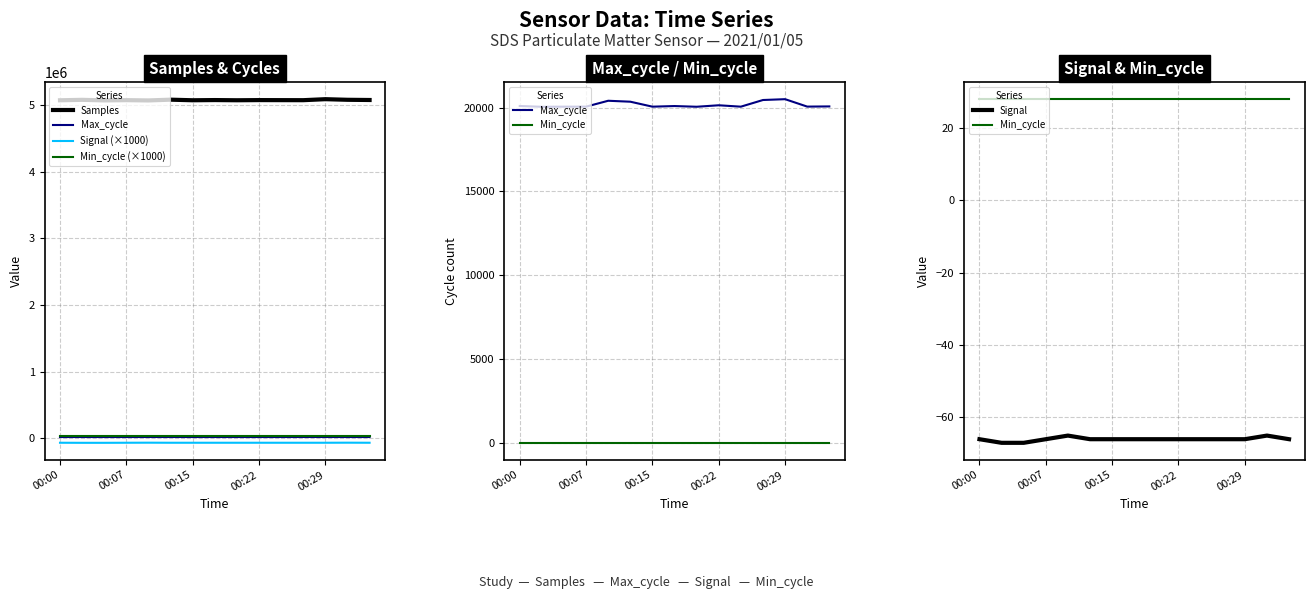

Is it true that Samples equals 5075001 at 00:22?

True